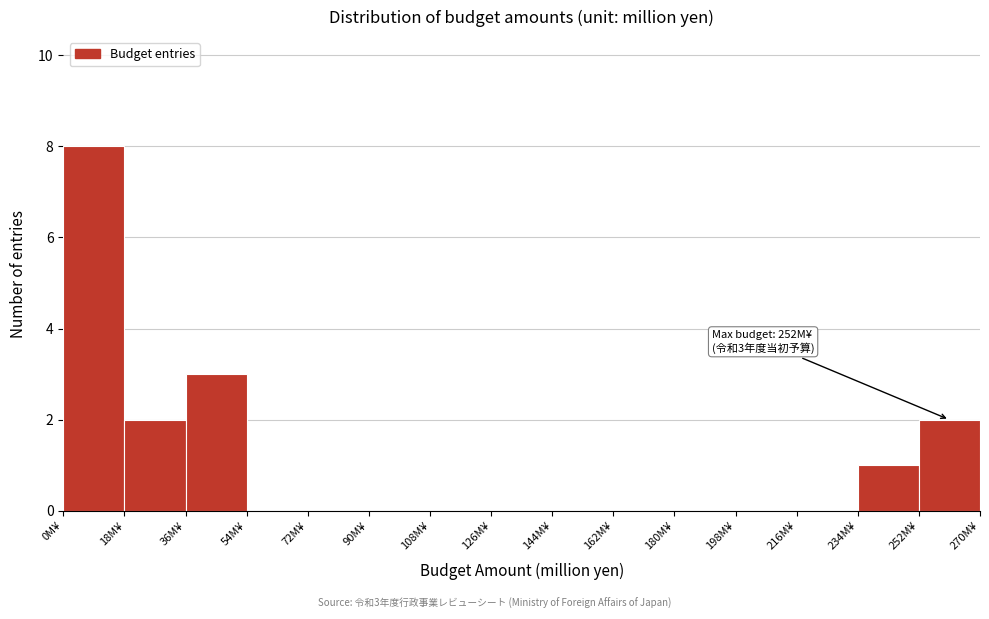

Over which range of the x-axis is the bar tallest?

0 to 18